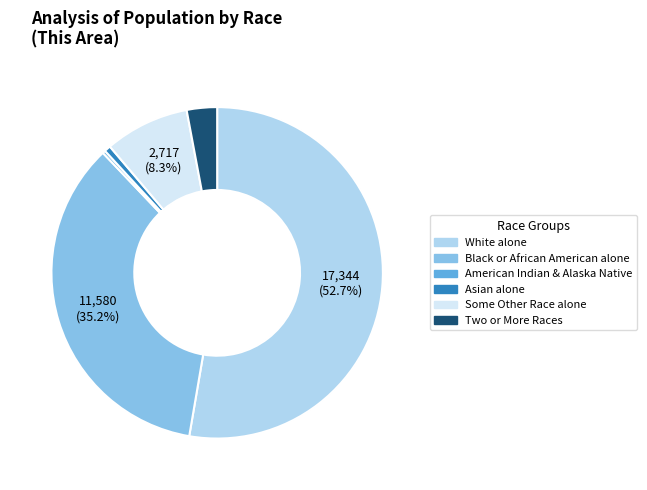

To the nearest percent, what percentage of the pie is Two or More Races?

3%